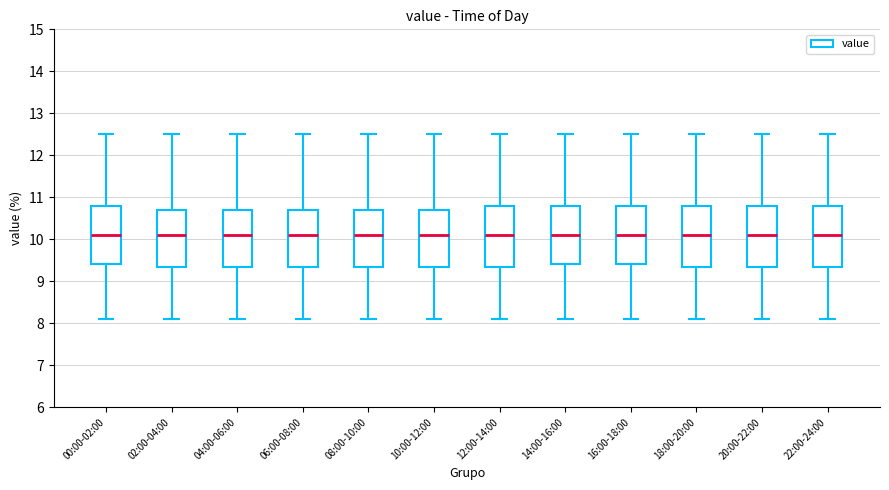

Reading left to right, transcribe this box plot: for each box, give where its median line is, the range the box spans, and where its two whiskers end, as read against the y-axis. The values are not printed on the chart, so give them approximately, as read against the axis.

00:00-02:00: median 10.1, box 9.4 to 10.8, whiskers 8.1 to 12.5
02:00-04:00: median 10.1, box 9.4 to 10.7, whiskers 8.1 to 12.5
04:00-06:00: median 10.1, box 9.4 to 10.7, whiskers 8.1 to 12.5
06:00-08:00: median 10.1, box 9.4 to 10.7, whiskers 8.1 to 12.5
08:00-10:00: median 10.1, box 9.4 to 10.7, whiskers 8.1 to 12.5
10:00-12:00: median 10.1, box 9.4 to 10.7, whiskers 8.1 to 12.5
12:00-14:00: median 10.1, box 9.4 to 10.8, whiskers 8.1 to 12.5
14:00-16:00: median 10.1, box 9.4 to 10.8, whiskers 8.1 to 12.5
16:00-18:00: median 10.1, box 9.4 to 10.8, whiskers 8.1 to 12.5
18:00-20:00: median 10.1, box 9.4 to 10.8, whiskers 8.1 to 12.5
20:00-22:00: median 10.1, box 9.4 to 10.8, whiskers 8.1 to 12.5
22:00-24:00: median 10.1, box 9.4 to 10.8, whiskers 8.1 to 12.5